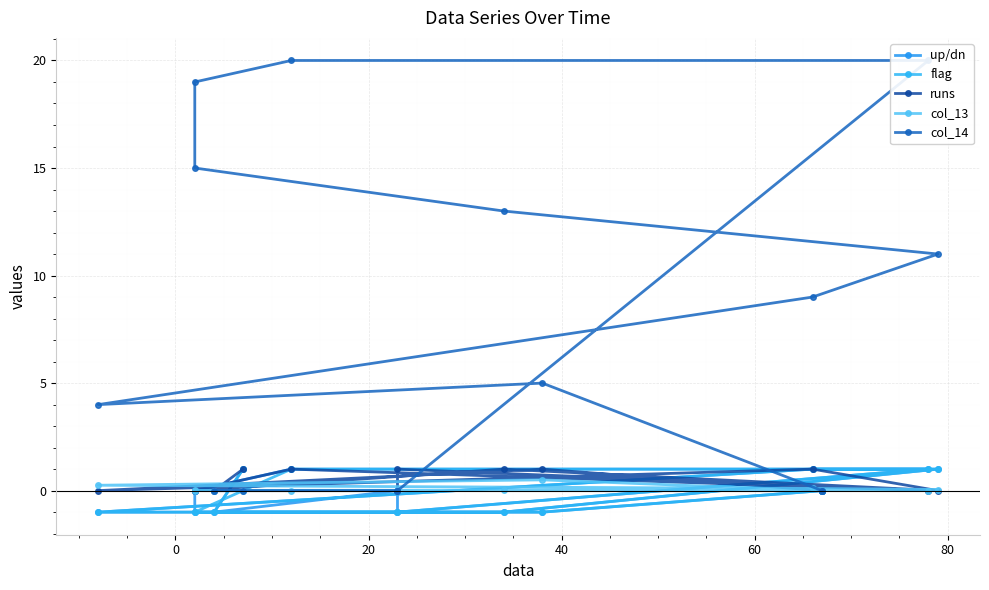

What is the value of the flag point at the 8th from the left?

-1.0